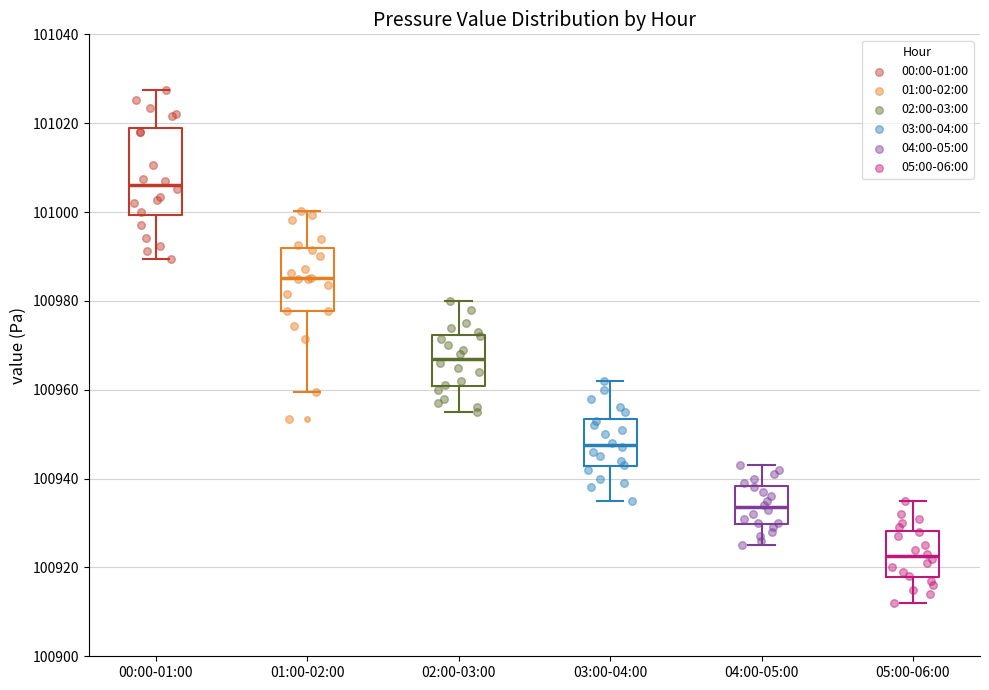

Reading left to right, read every box against the y-axis: the position of its median line, the range the box covers, and the ends of its whiskers. The values are not printed on the chart, so give them approximately, as read against the axis.

00:00-01:00: median 101006, box 101000 to 101018, whiskers 100990 to 101028
01:00-02:00: median 100986, box 100978 to 100992, whiskers 100960 to 101000
02:00-03:00: median 100968, box 100960 to 100972, whiskers 100956 to 100980
03:00-04:00: median 100948, box 100942 to 100954, whiskers 100936 to 100962
04:00-05:00: median 100934, box 100930 to 100938, whiskers 100926 to 100944
05:00-06:00: median 100922, box 100918 to 100928, whiskers 100912 to 100936